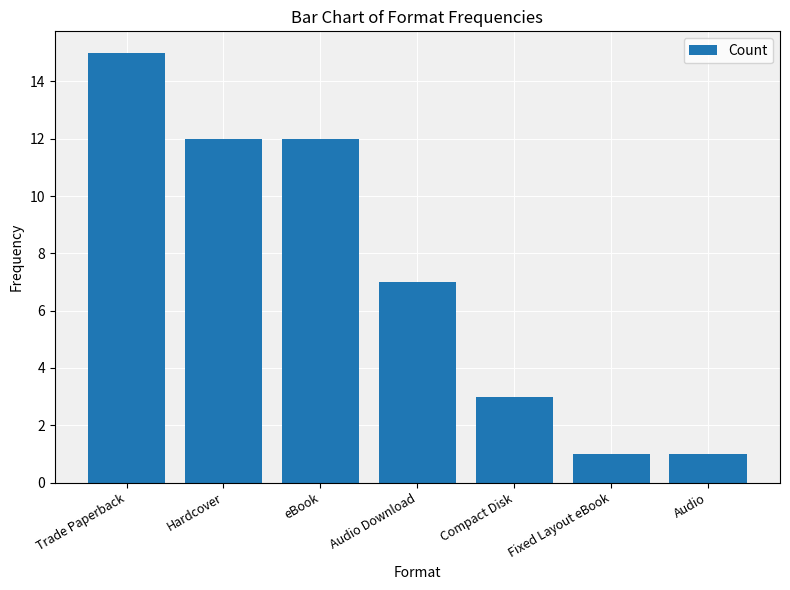

Which label corresponds to the largest value in the chart?

Trade Paperback